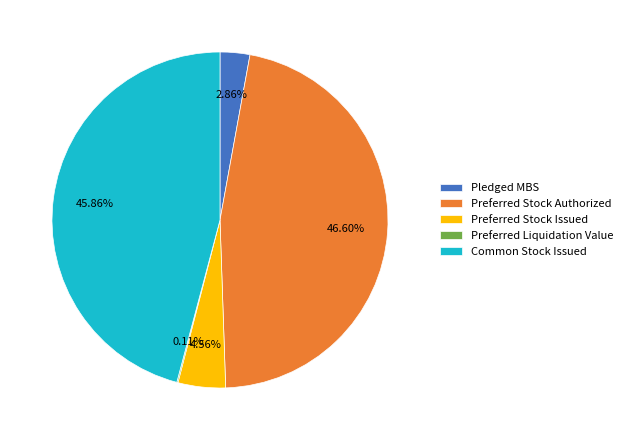

Is there a majority slice in this chart?

No